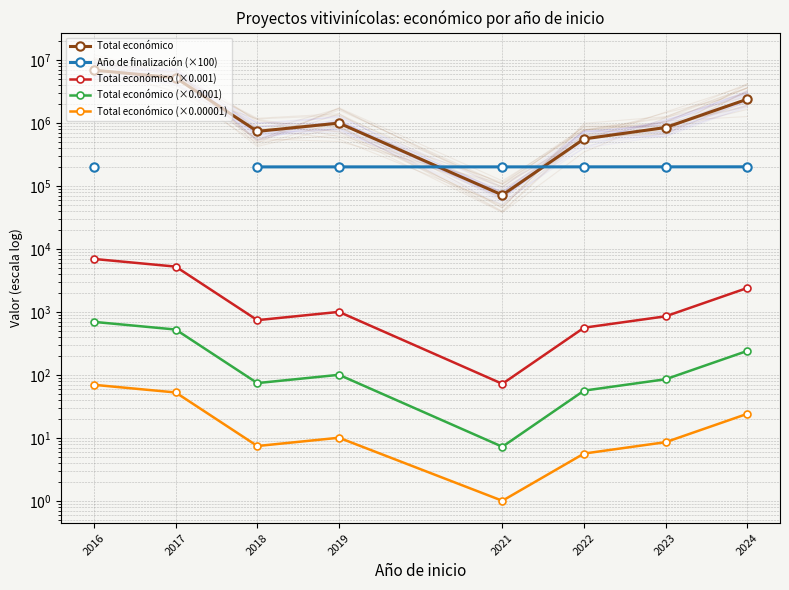

True or false: Total económico (×0.001) has a value of 5260.8 at 2017.

True